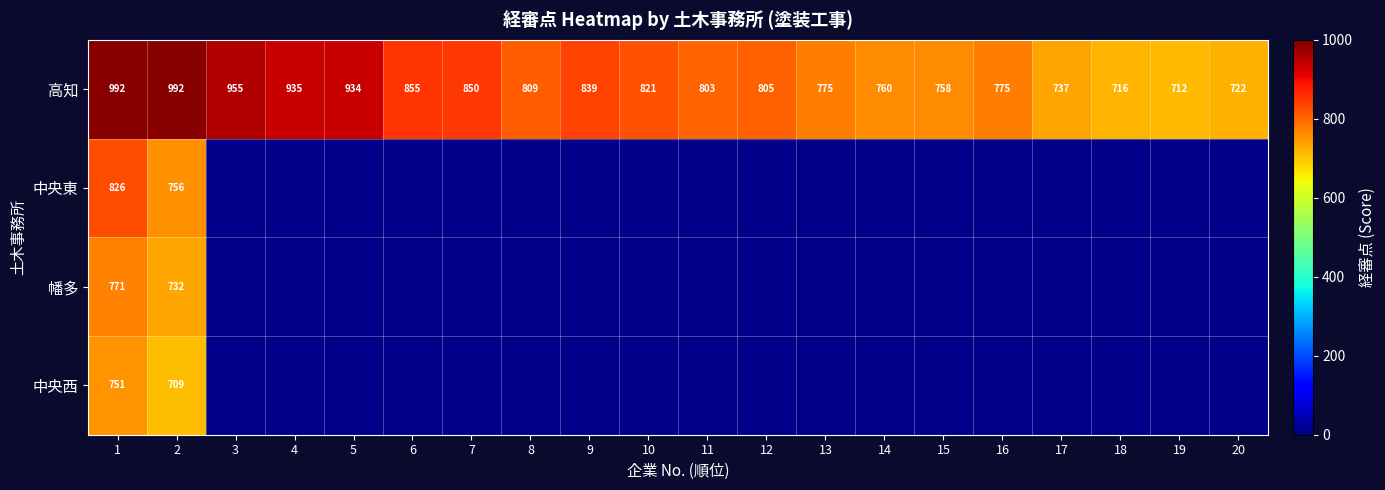

What is the greatest value displayed?

992